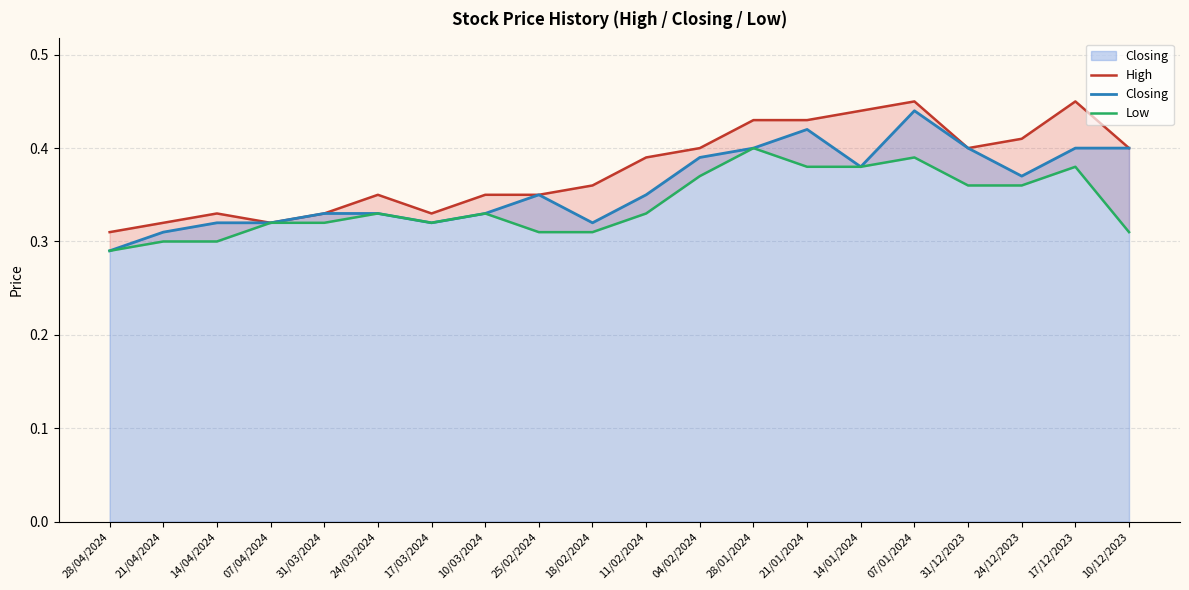

Is the value of High at 18/02/2024 greater than the value of Low at 24/03/2024?

Yes